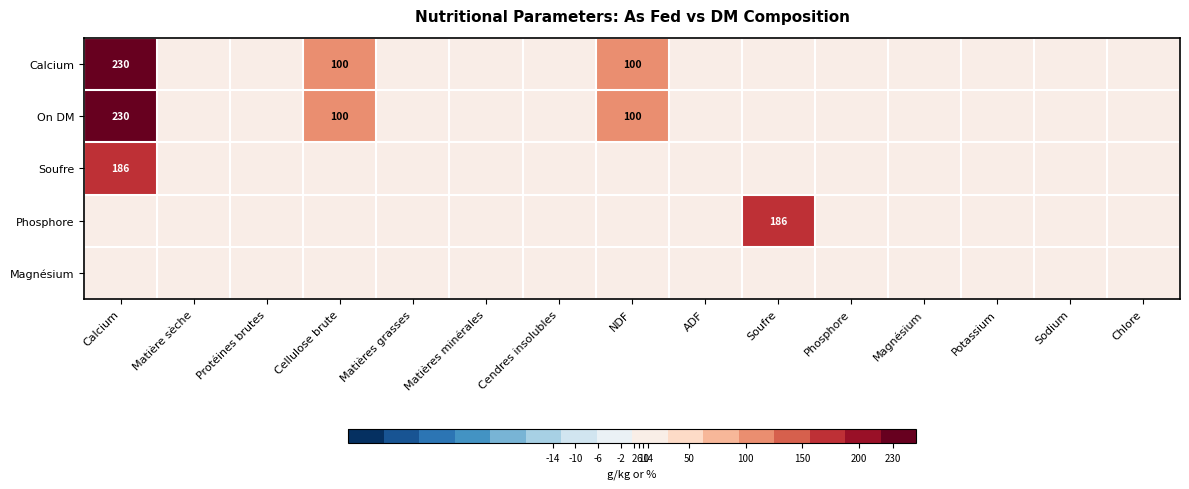

The value of On DM at NDF is 165. True or false?

False